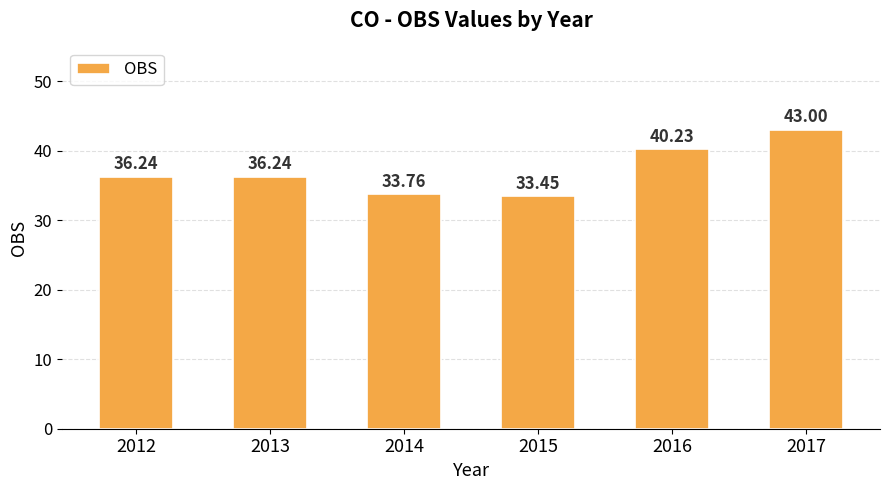

What is the difference between the values at 2015 and 2013?

2.8